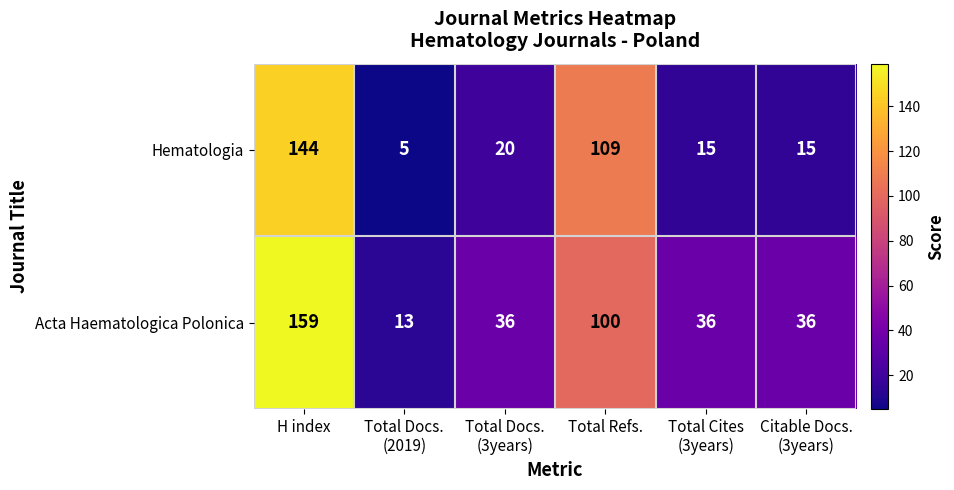

At which label does Acta Haematologica Polonica first exceed 36?

H index